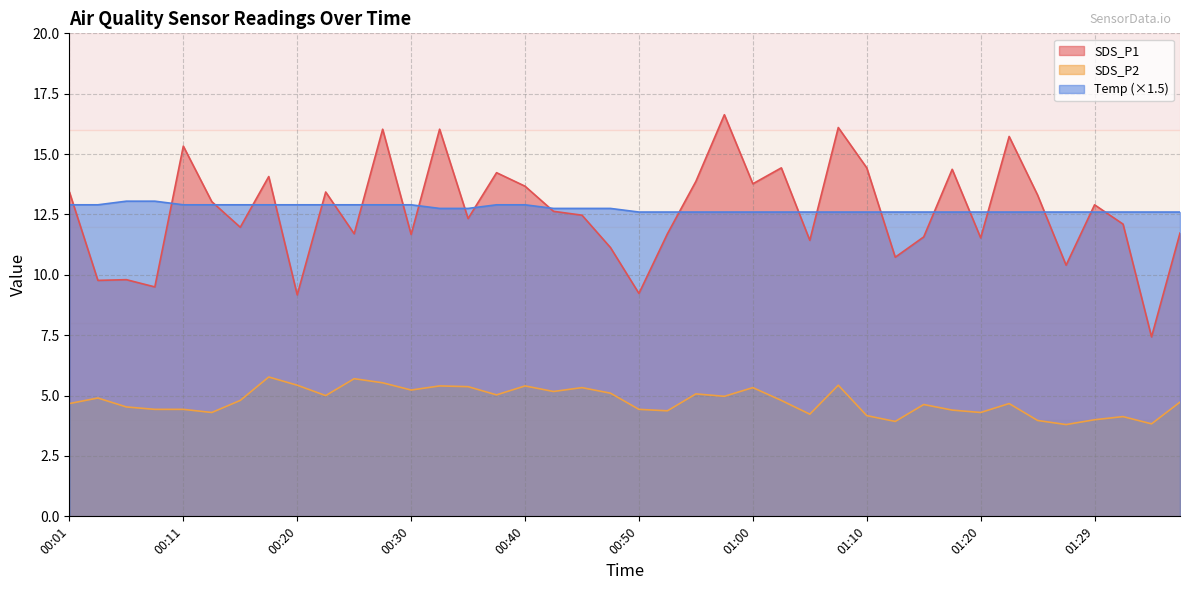

List the series in order of their peak value, highest first.

SDS_P1, Temp (×1.5), SDS_P2